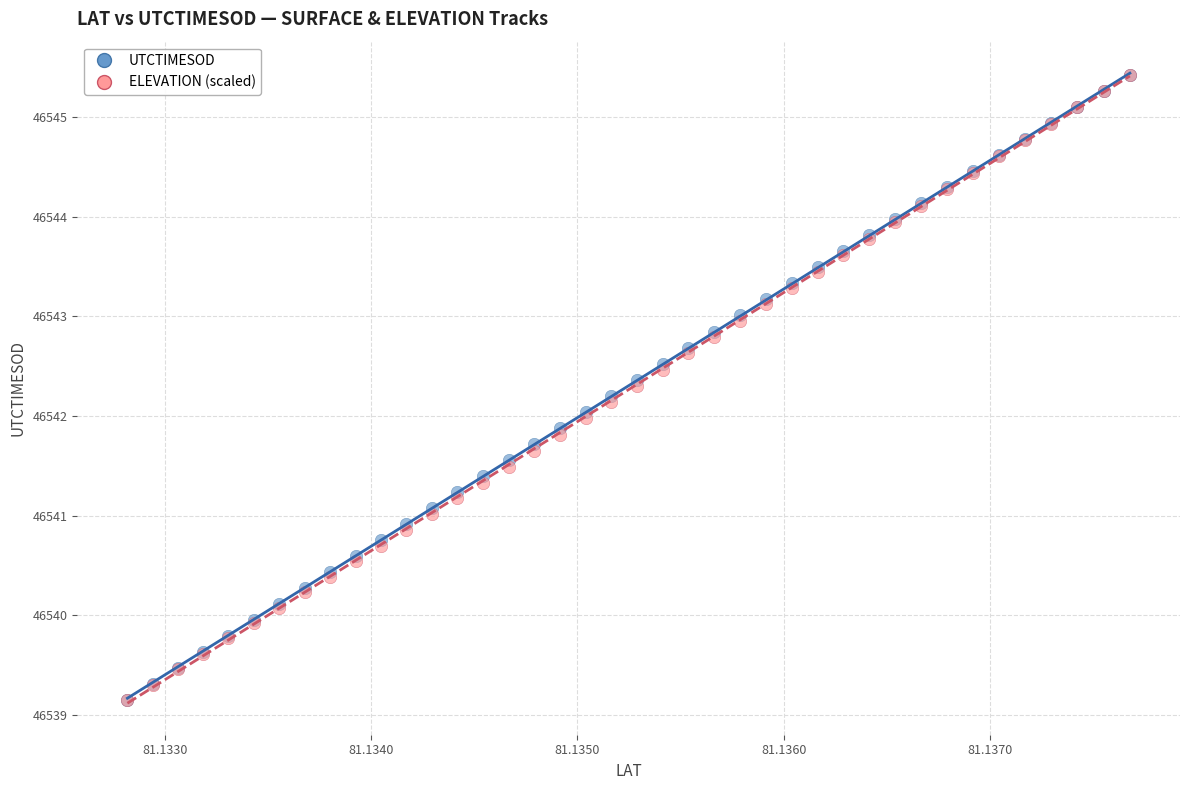

What are all the series names shown in the legend?

UTCTIMESOD, ELEVATION (scaled)